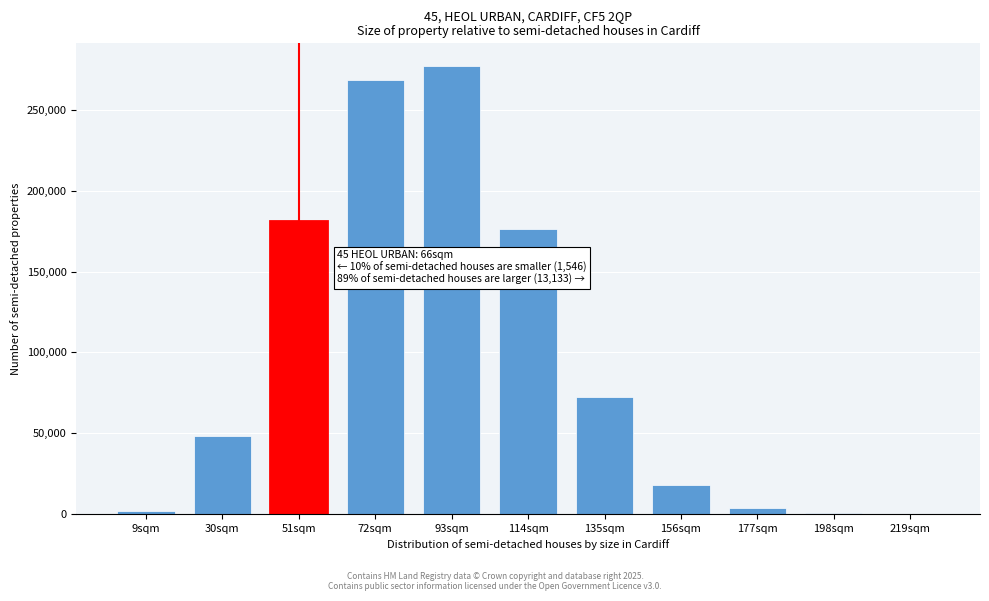

What is the sum of all values?

1047532